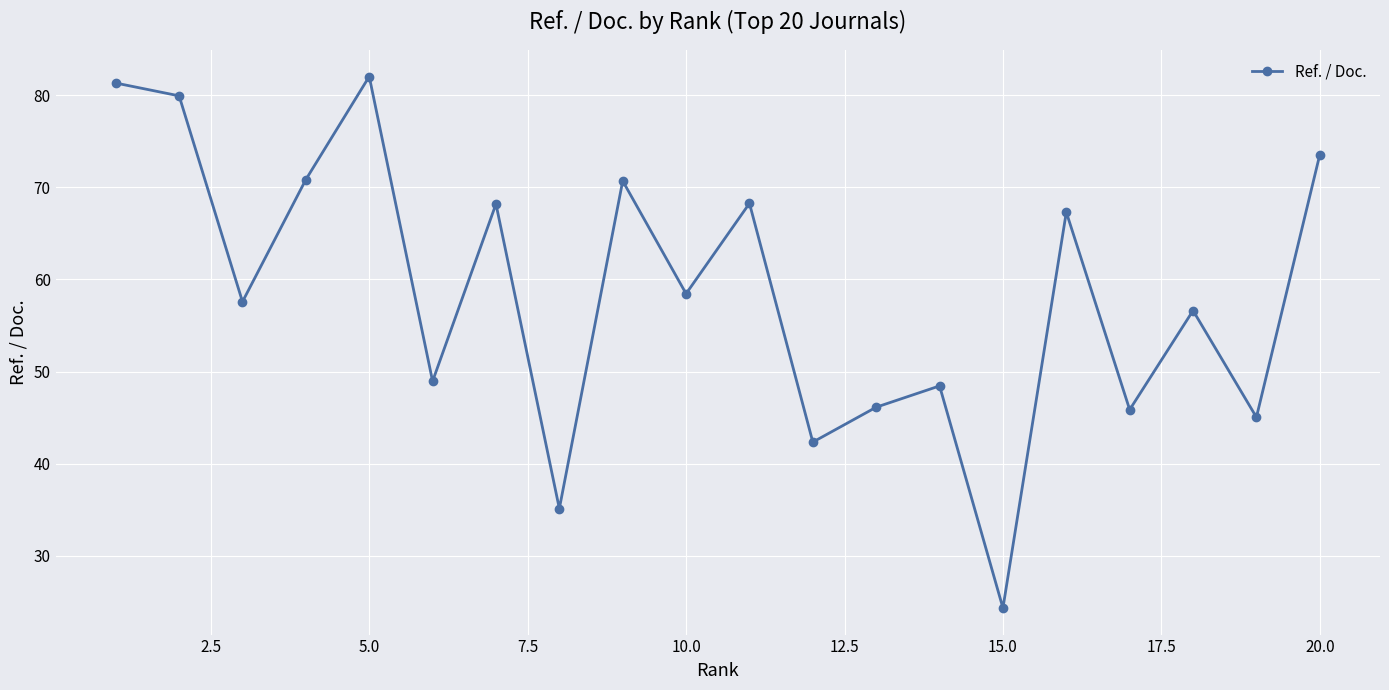

What is the value of the 3rd point from the left?

57.6